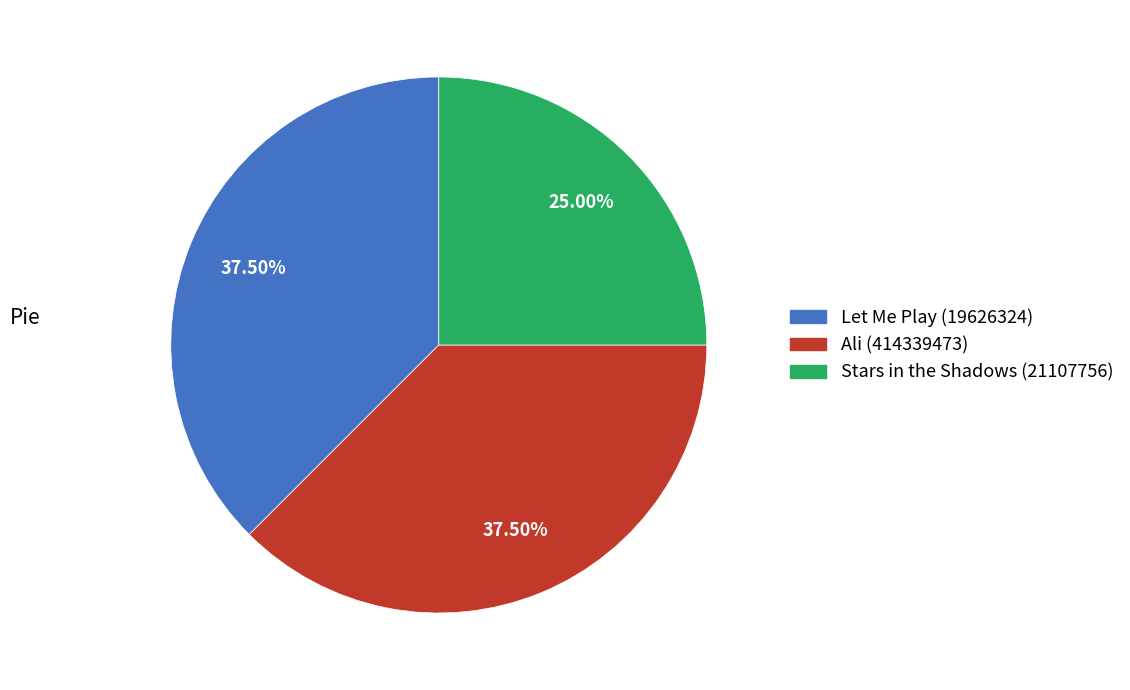

True or false: Stars in the Shadows (21107756) accounts for 13% of the total.

False